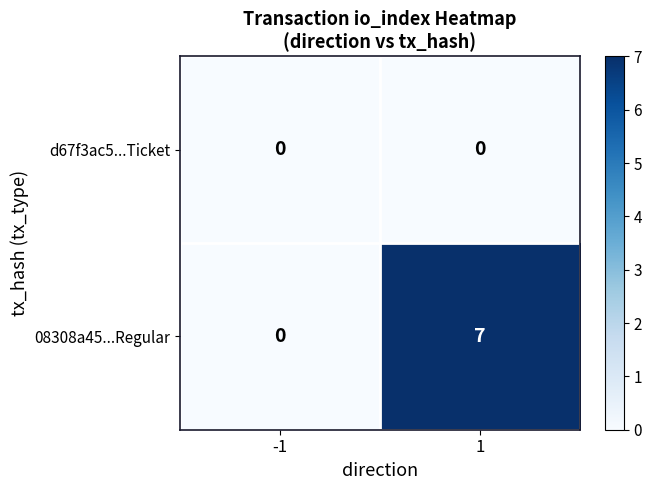

Reading left to right, what are all the values shown in this chart?

d67f3ac5...Ticket: 0	0
08308a45...Regular: 0	7